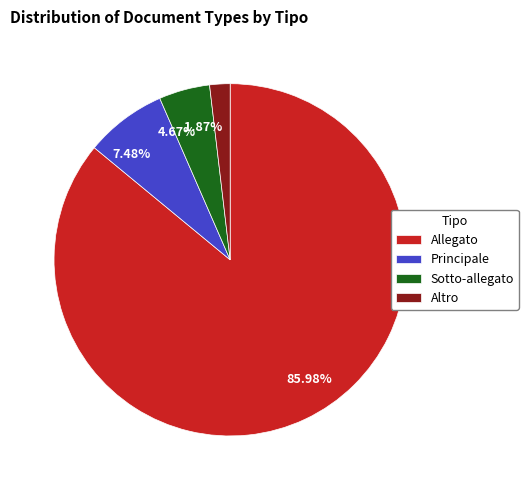

What percentage is NOT represented by Allegato?

14.0%